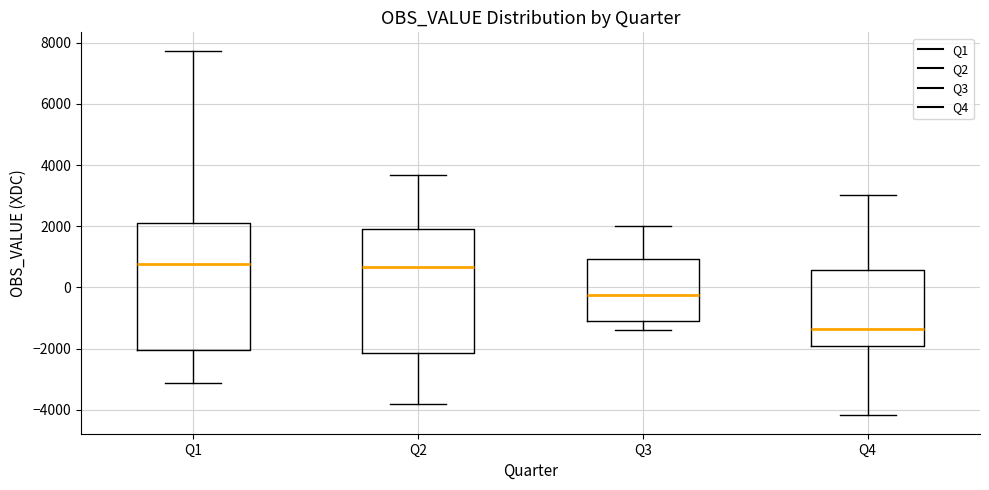

Reading left to right, read every box against the y-axis: the position of its median line, the range the box covers, and the ends of its whiskers. The values are not printed on the chart, so give them approximately, as read against the axis.

Q1: median 800, box -2000 to 2000, whiskers -3200 to 7800
Q2: median 600, box -2200 to 1800, whiskers -3800 to 3600
Q3: median -200, box -1200 to 1000, whiskers -1400 to 2000
Q4: median -1400, box -2000 to 600, whiskers -4200 to 3000